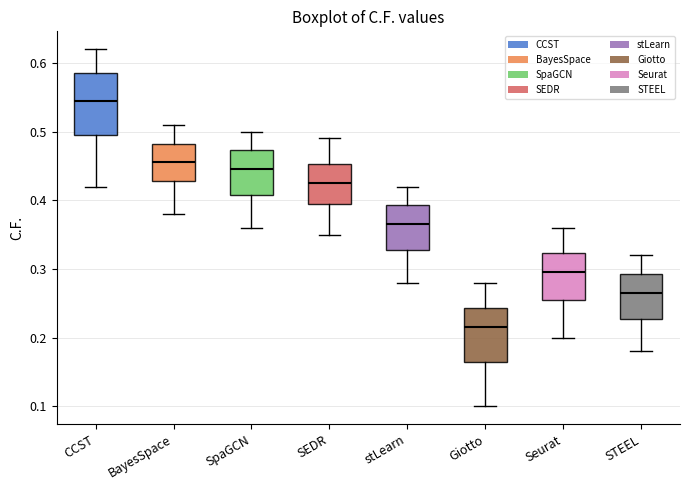

Reading left to right, transcribe this box plot: for each box, give where its median line is, the range the box spans, and where its two whiskers end, as read against the y-axis. The values are not printed on the chart, so give them approximately, as read against the axis.

CCST: median 0.55, box 0.50 to 0.59, whiskers 0.42 to 0.62
BayesSpace: median 0.46, box 0.43 to 0.48, whiskers 0.38 to 0.51
SpaGCN: median 0.45, box 0.41 to 0.47, whiskers 0.36 to 0.50
SEDR: median 0.43, box 0.40 to 0.45, whiskers 0.35 to 0.49
stLearn: median 0.37, box 0.33 to 0.39, whiskers 0.28 to 0.42
Giotto: median 0.22, box 0.17 to 0.24, whiskers 0.10 to 0.28
Seurat: median 0.30, box 0.26 to 0.32, whiskers 0.20 to 0.36
STEEL: median 0.27, box 0.23 to 0.29, whiskers 0.18 to 0.32